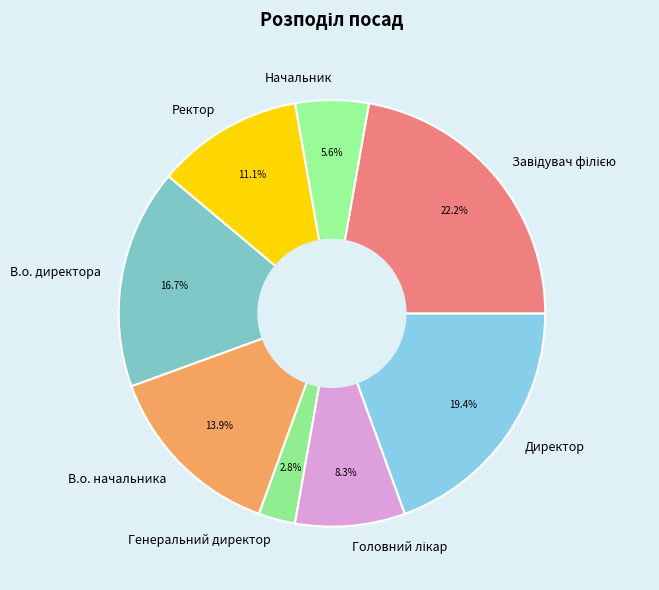

Approximately how many times larger is the value at Директор compared to В.о. директора?

1.2